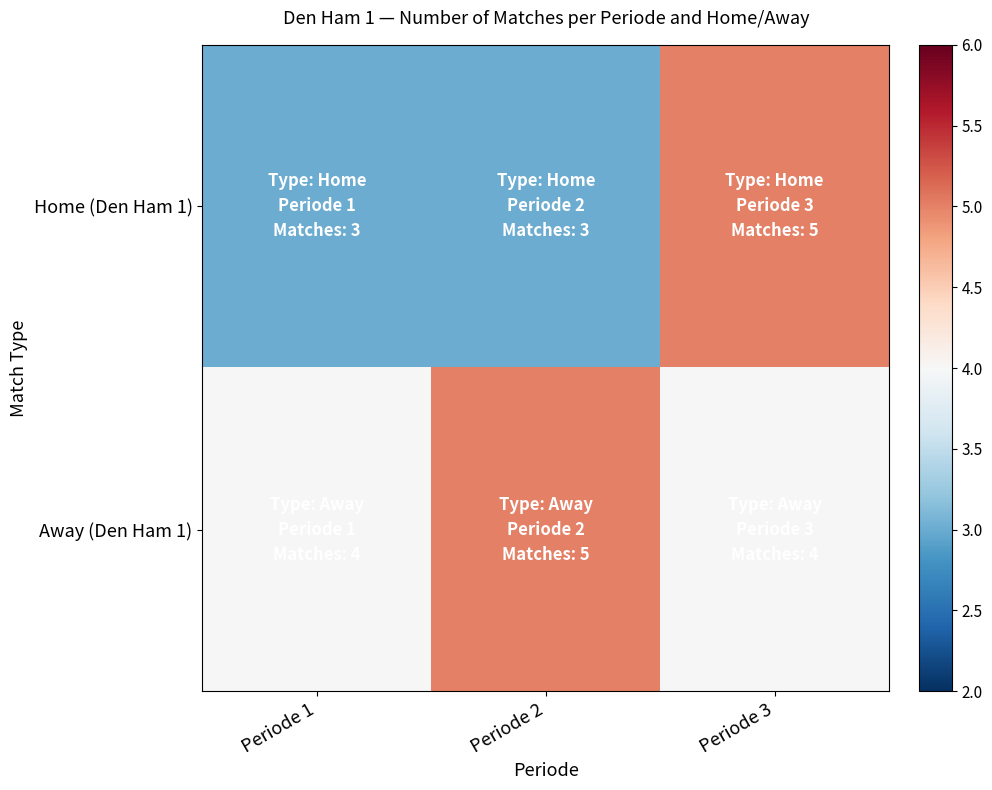

Which series changed the most between Periode 1 and Periode 3?

Home (Den Ham 1)